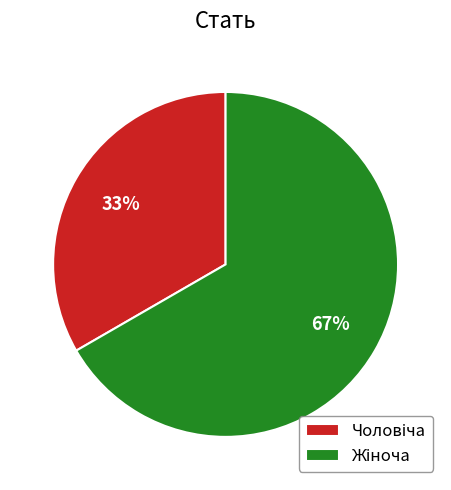

Is there a majority slice in this chart?

Yes